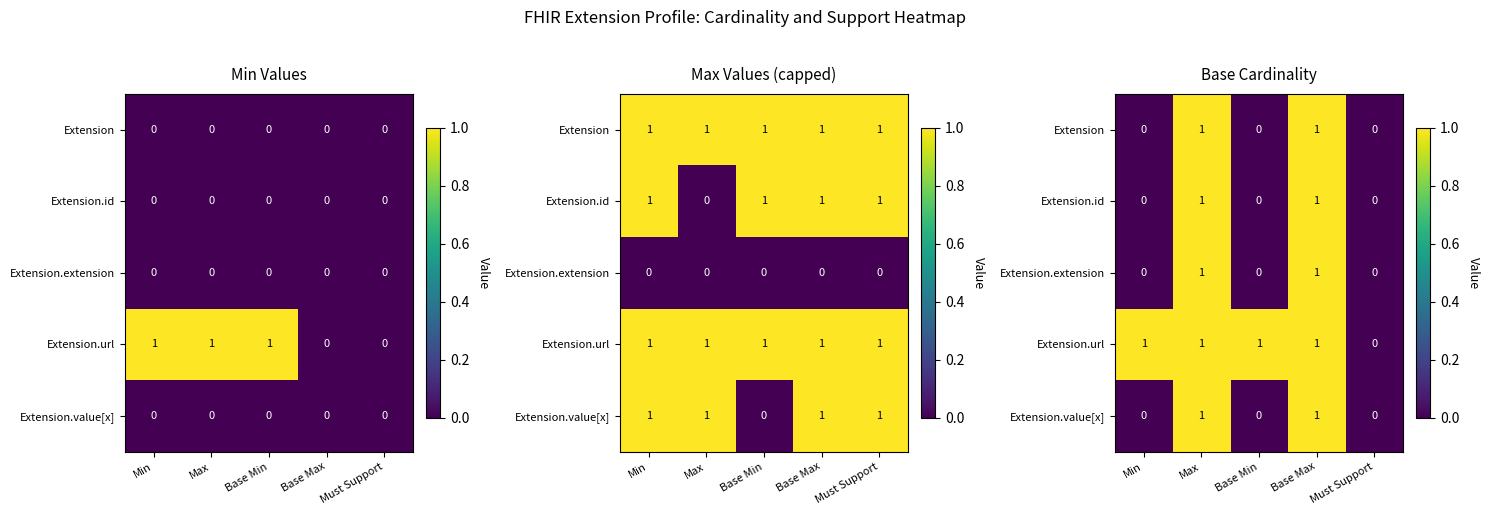

Which series has the largest total across all categories?

Extension.url